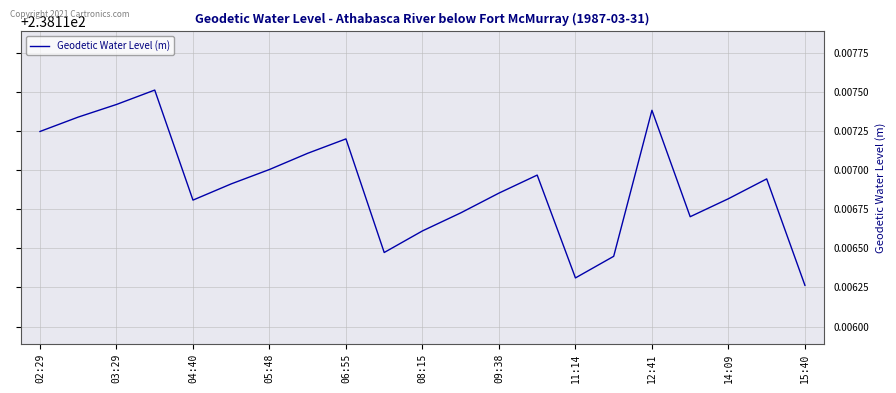

How many series are shown in this chart?

1